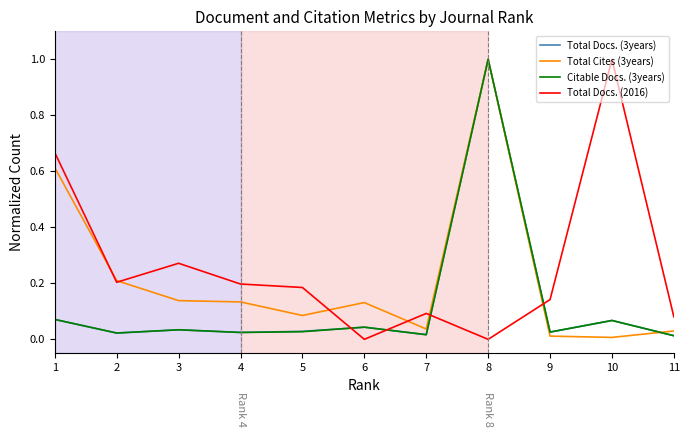

Is the value of Total Docs. (2016) at 6 greater than the value of Total Cites (3years) at 8?

No